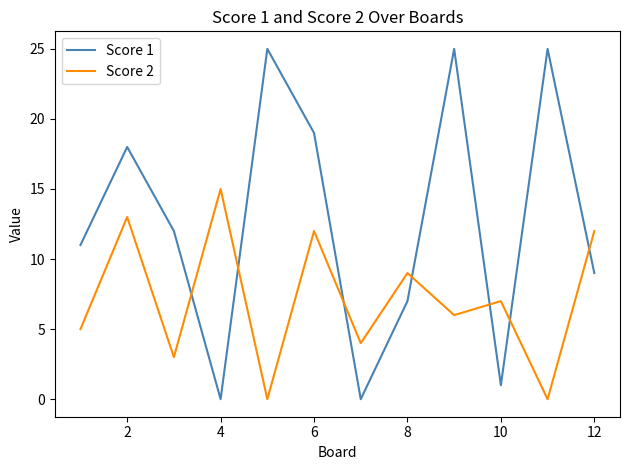

True or false: Score 1 and Score 2 cross at least once.

True